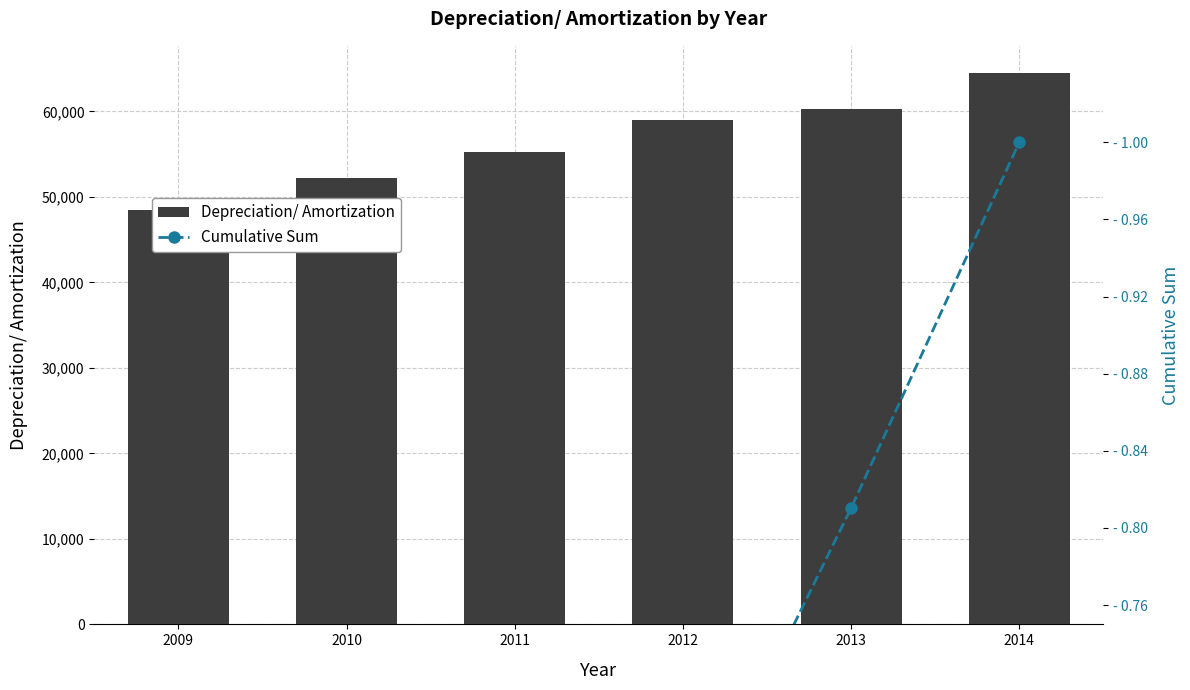

What is the difference between the highest and lowest values at 2013?

60307.2